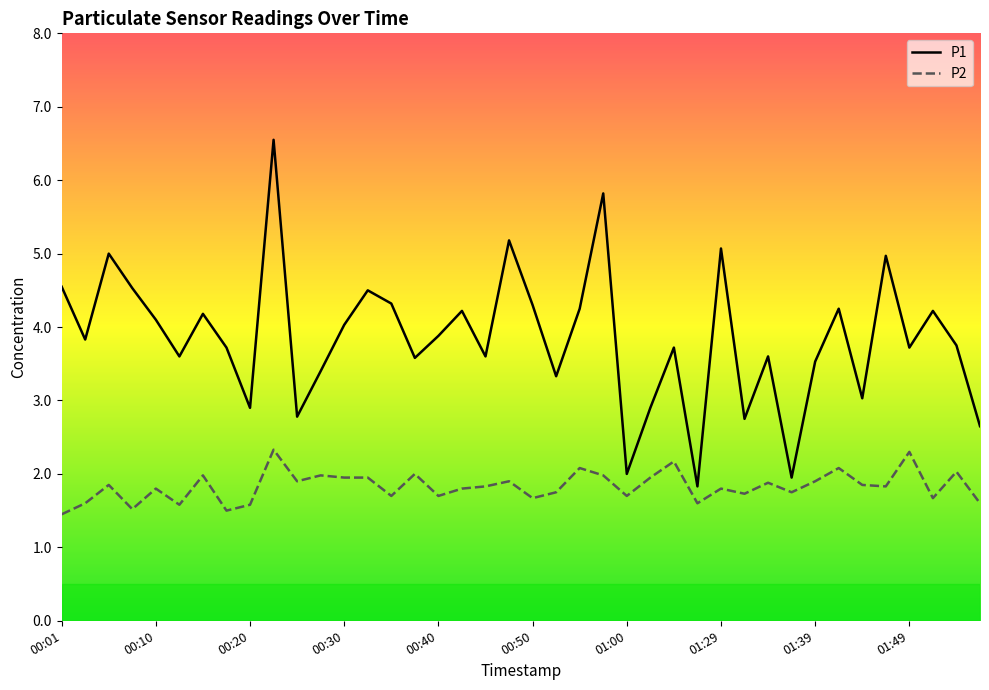

What is the difference between the maximum and minimum values in the P2 series?

0.9